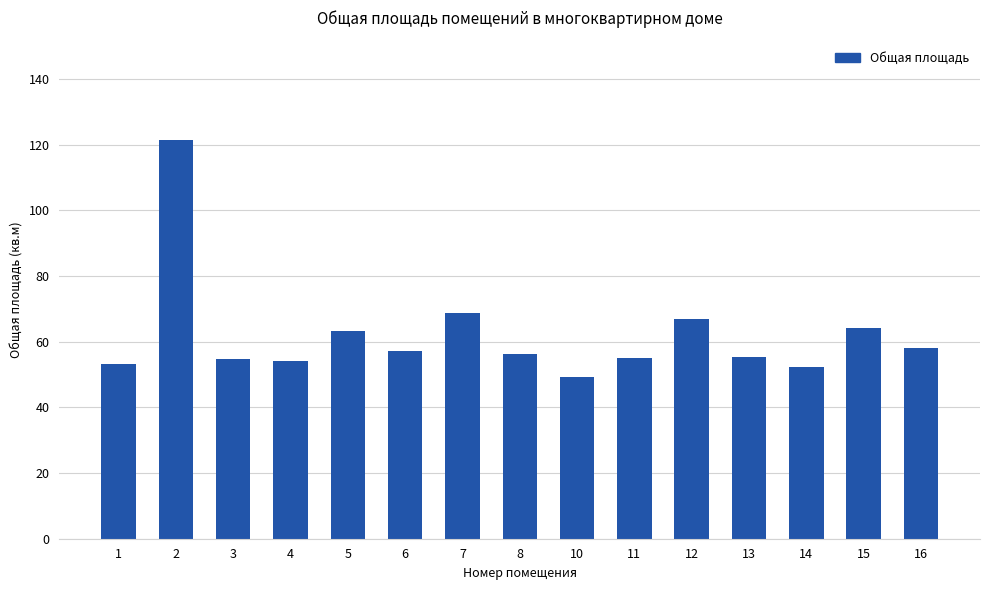

What is the change in value from 12 to 14?

-14.5